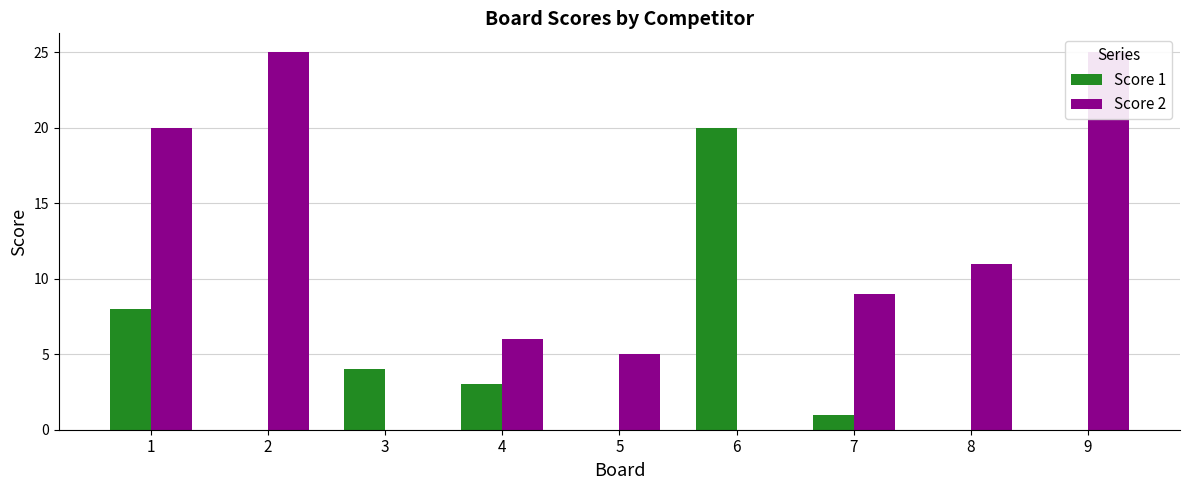

The value of Score 2 at 2 is 25. True or false?

True